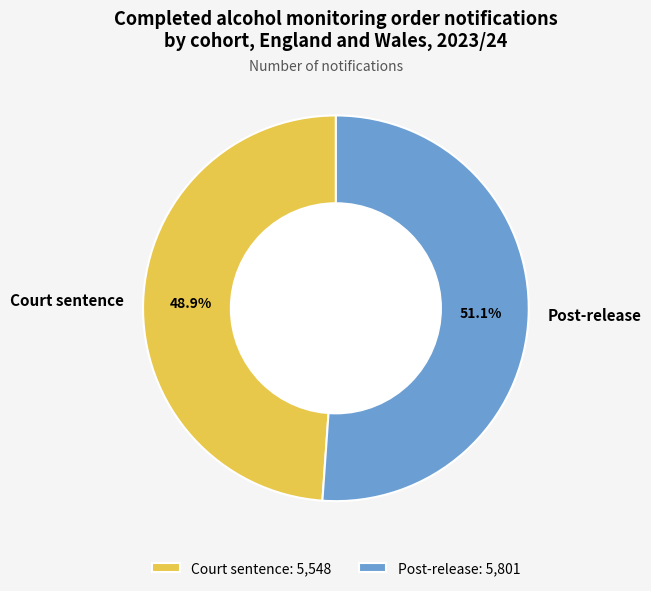

The Court sentence slice represents 49% of the pie. True or false?

True